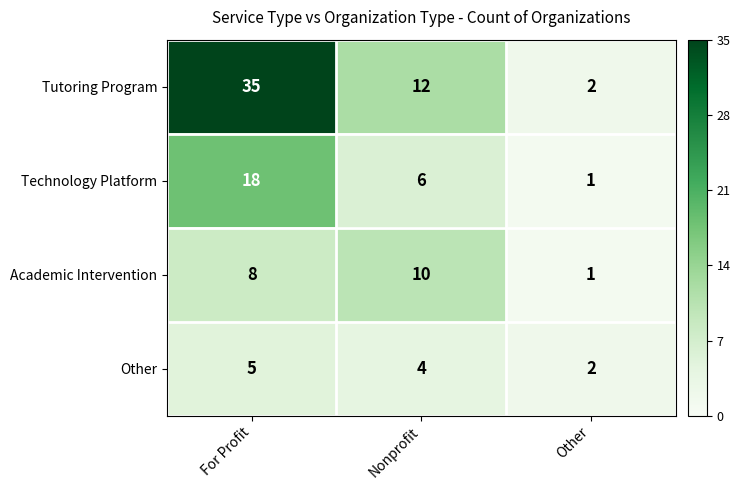

List the series in order of their peak value, highest first.

Tutoring Program, Technology Platform, Academic Intervention, Other